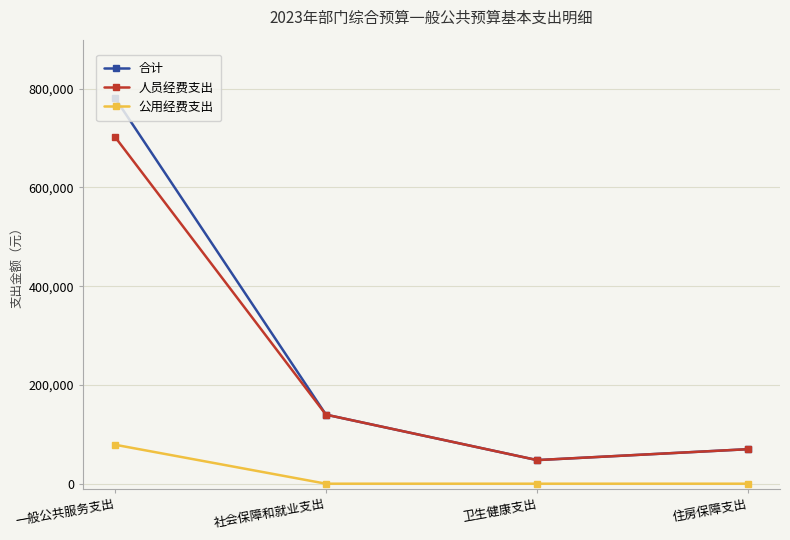

Is the value of 合计 at 社会保障和就业支出 greater than the value of 公用经费支出 at 住房保障支出?

Yes